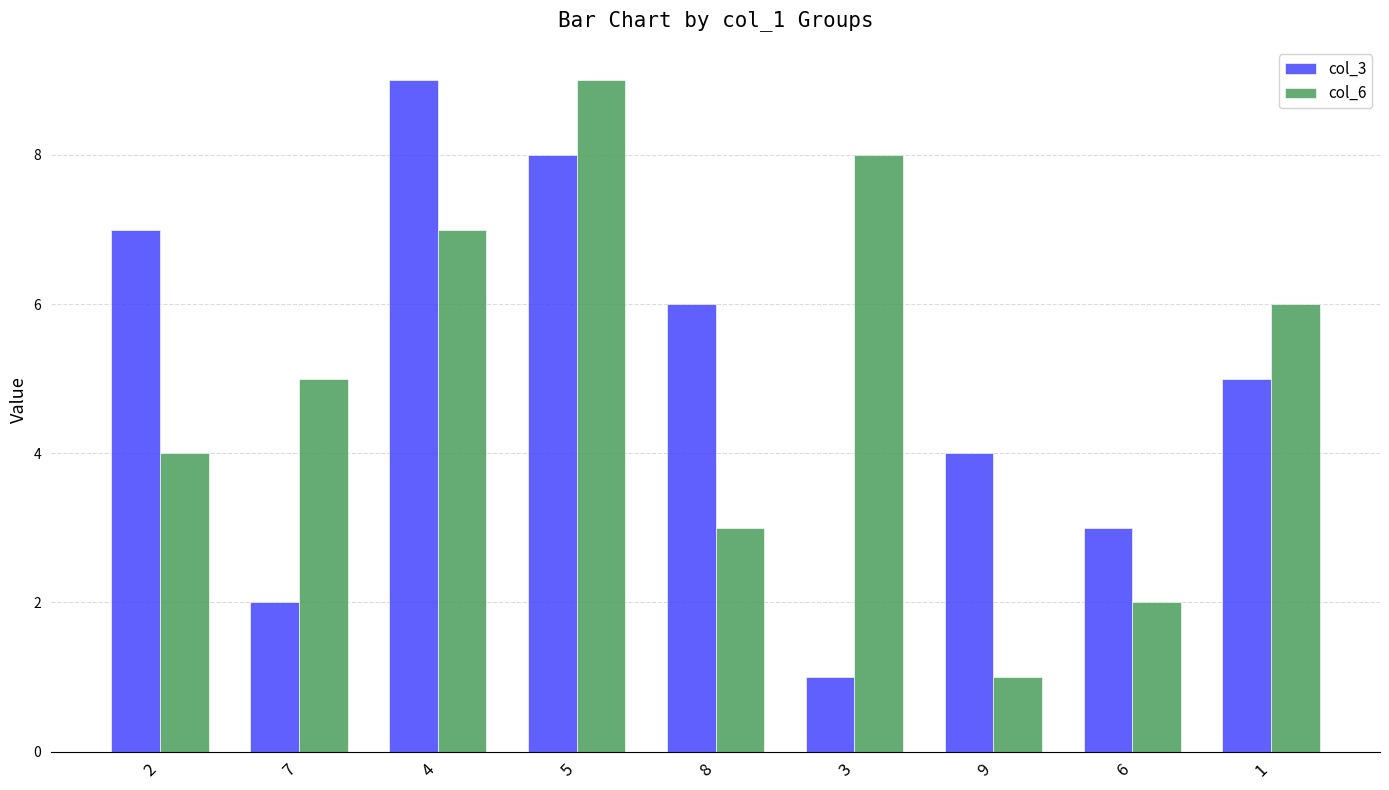

What is the label of the 2nd bar from the right?

6